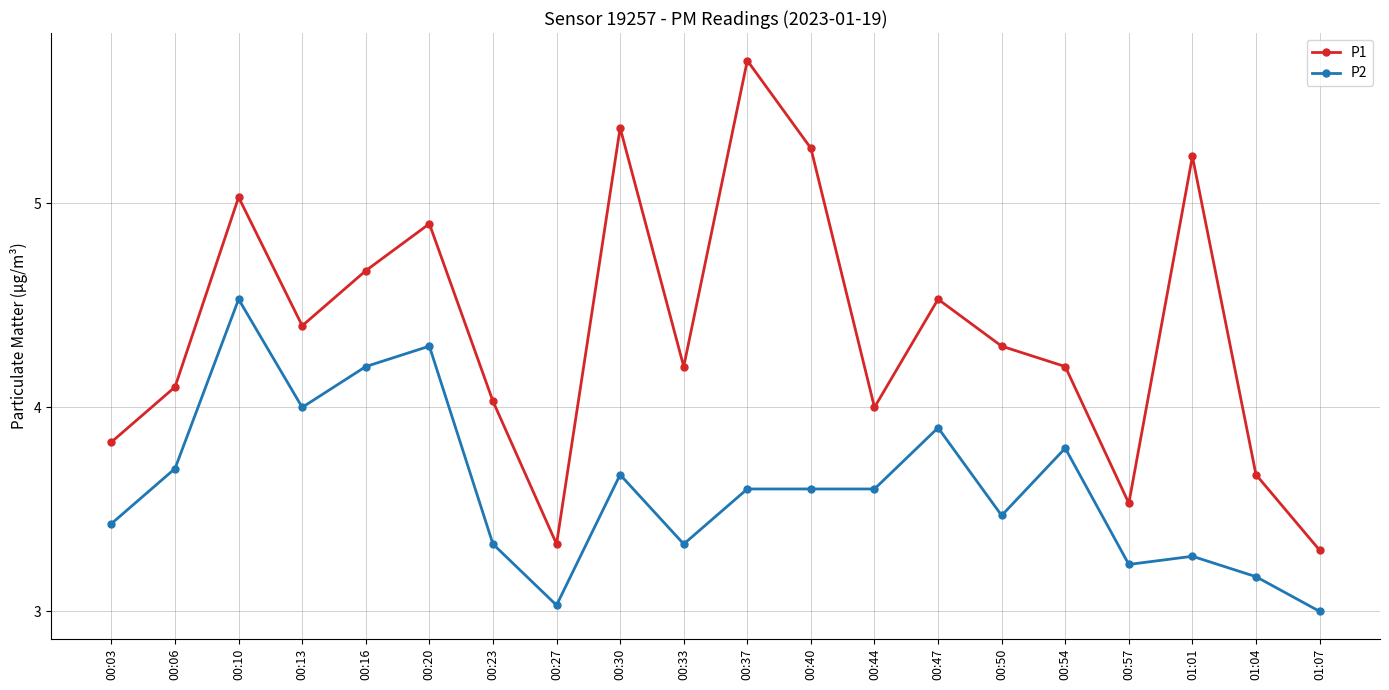

Which series has the largest total across all categories?

P1